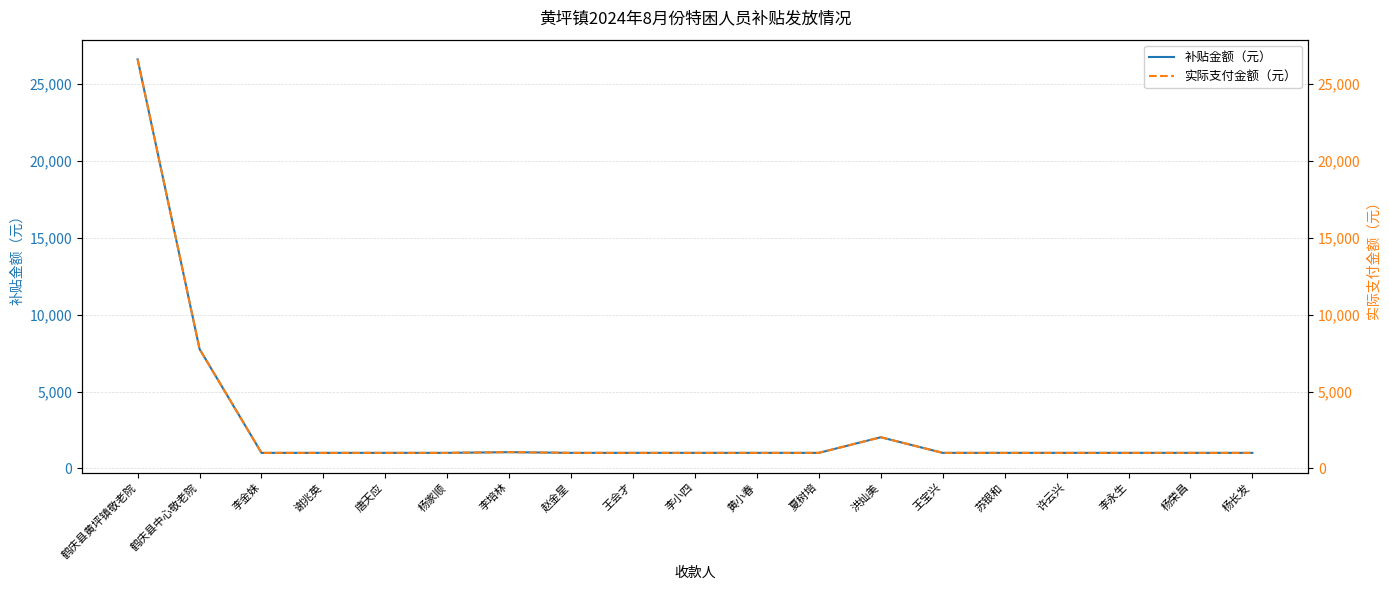

Which label corresponds to the smallest value in the chart?

李金妹